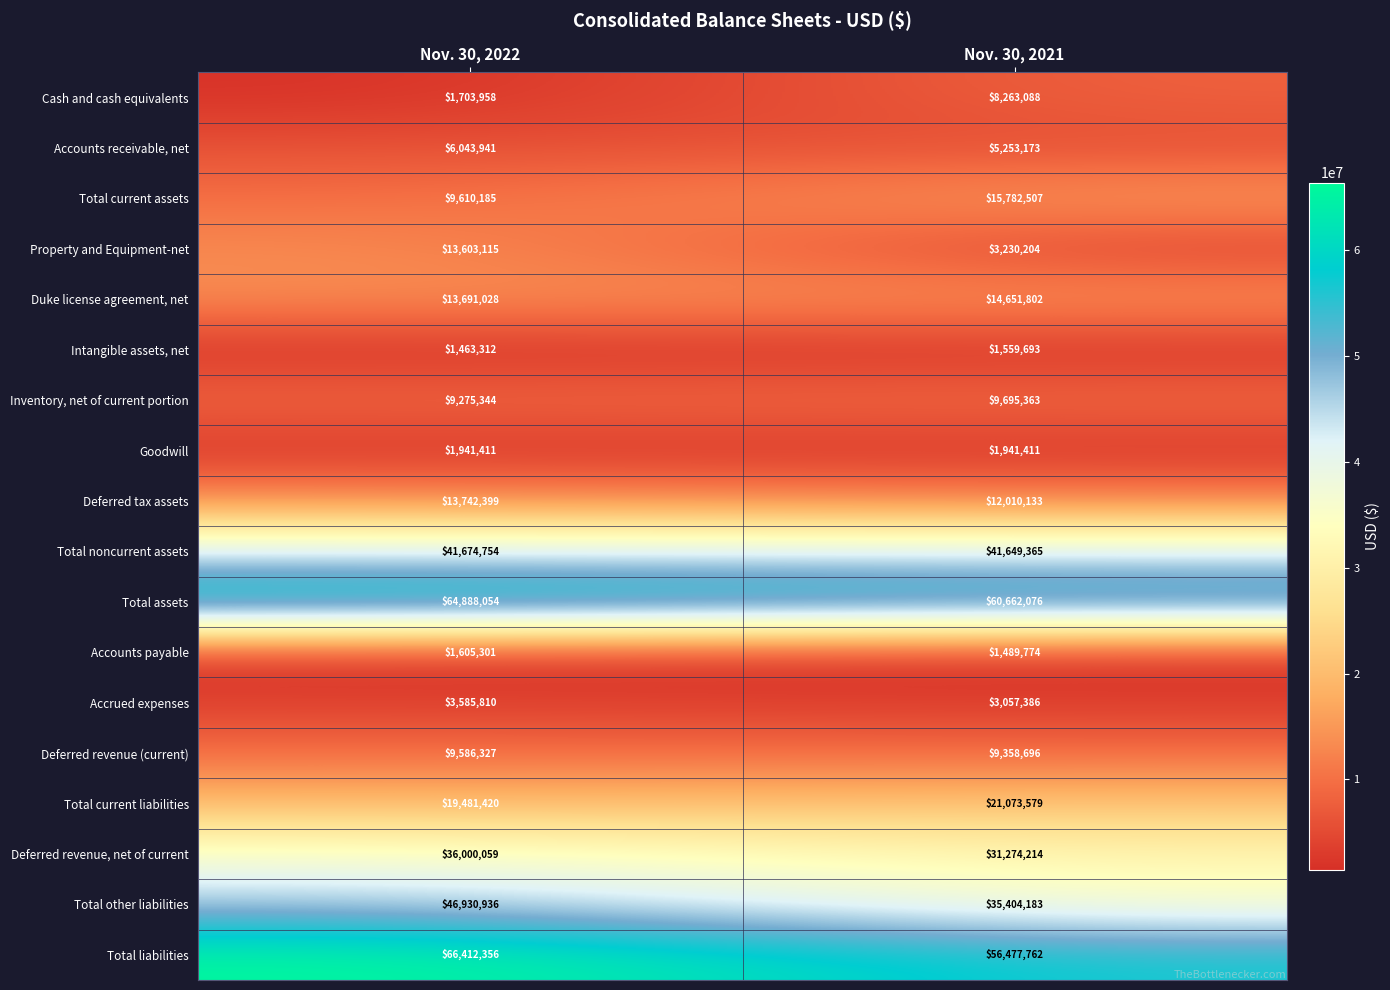

At Nov. 30, 2022, list the series in order from smallest to largest.

Intangible assets, net, Accounts payable, Cash and cash equivalents, Goodwill, Accrued expenses, Accounts receivable, net, Inventory, net of current portion, Deferred revenue (current), Total current assets, Property and Equipment-net, Duke license agreement, net, Deferred tax assets, Total current liabilities, Deferred revenue, net of current, Total noncurrent assets, Total other liabilities, Total assets, Total liabilities